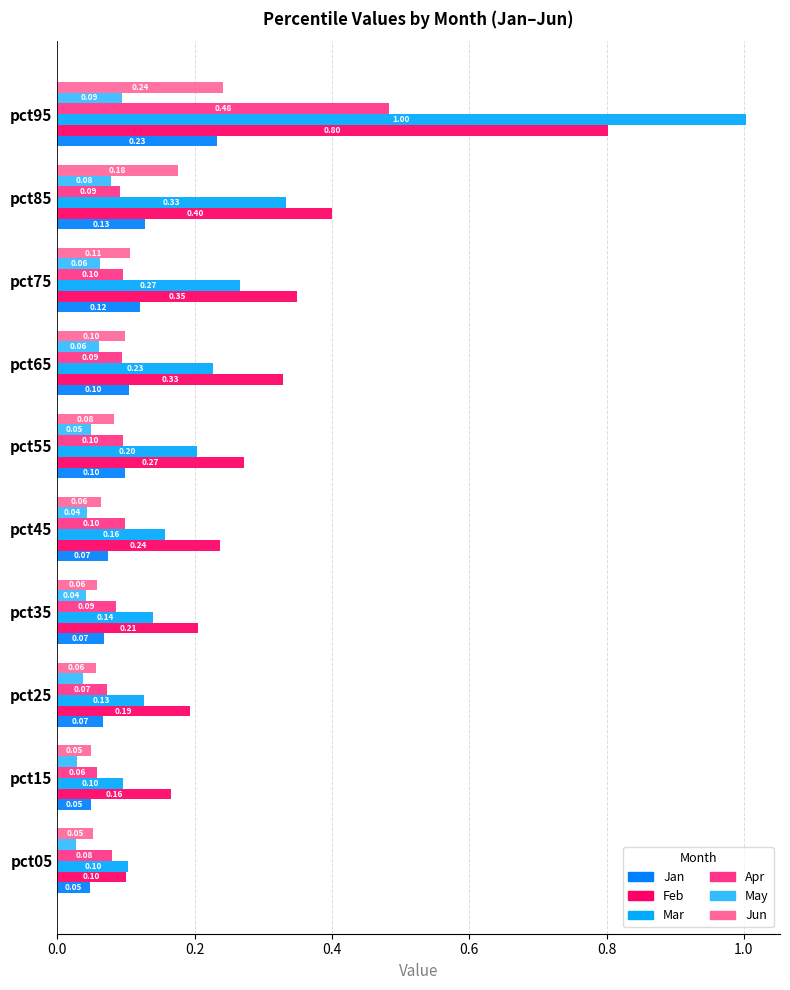

Which series has the widest spread of values?

Mar